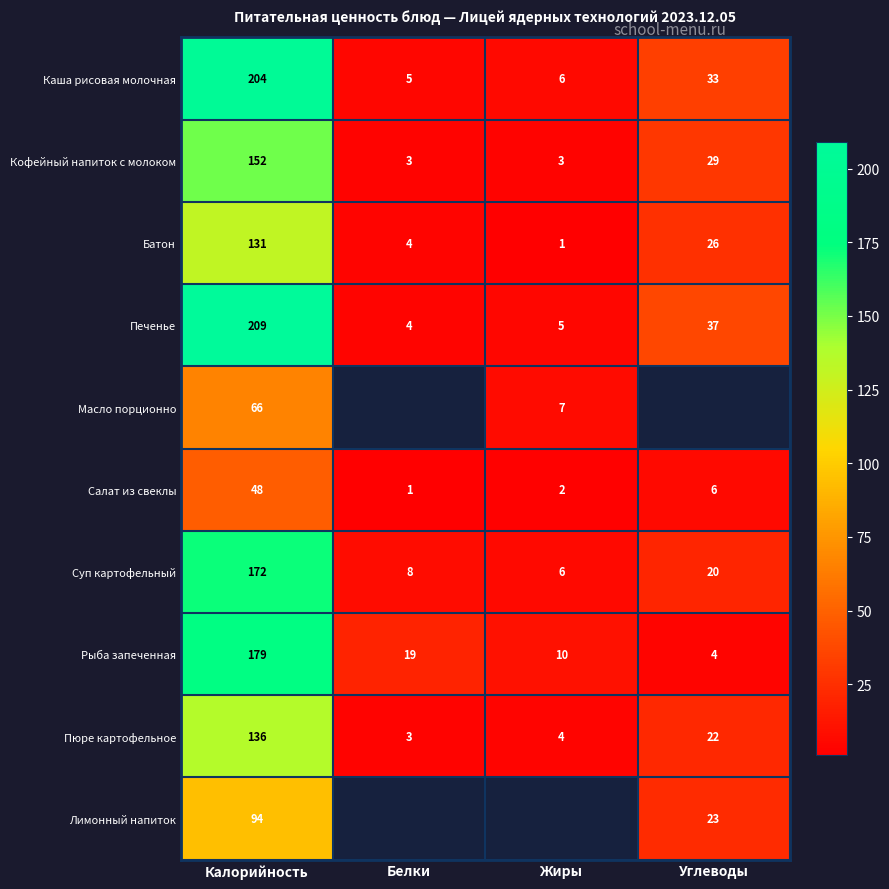

Is the value of Батон at Жиры greater than the value of Лимонный напиток at Калорийность?

No